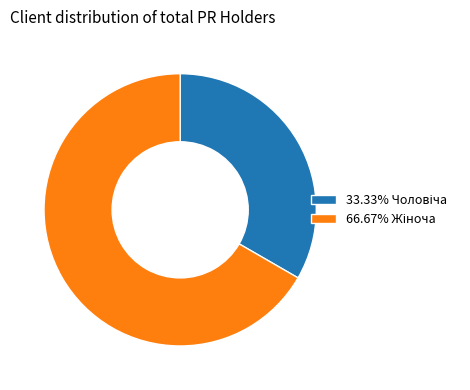

Does any single category account for the majority?

Yes